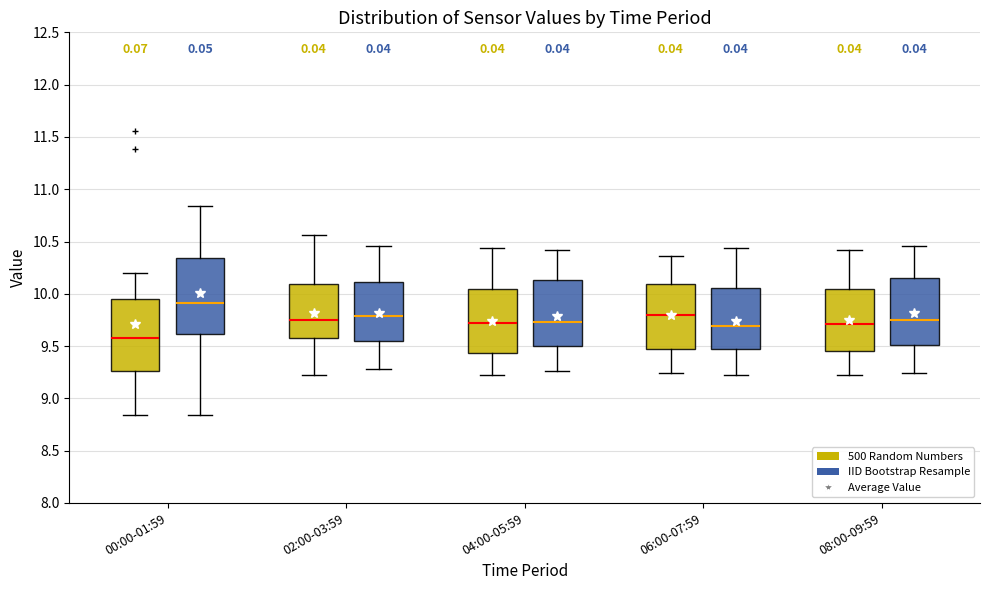

Which box's median line is the highest?

00:00-01:59 (IID Bootstrap Resample)